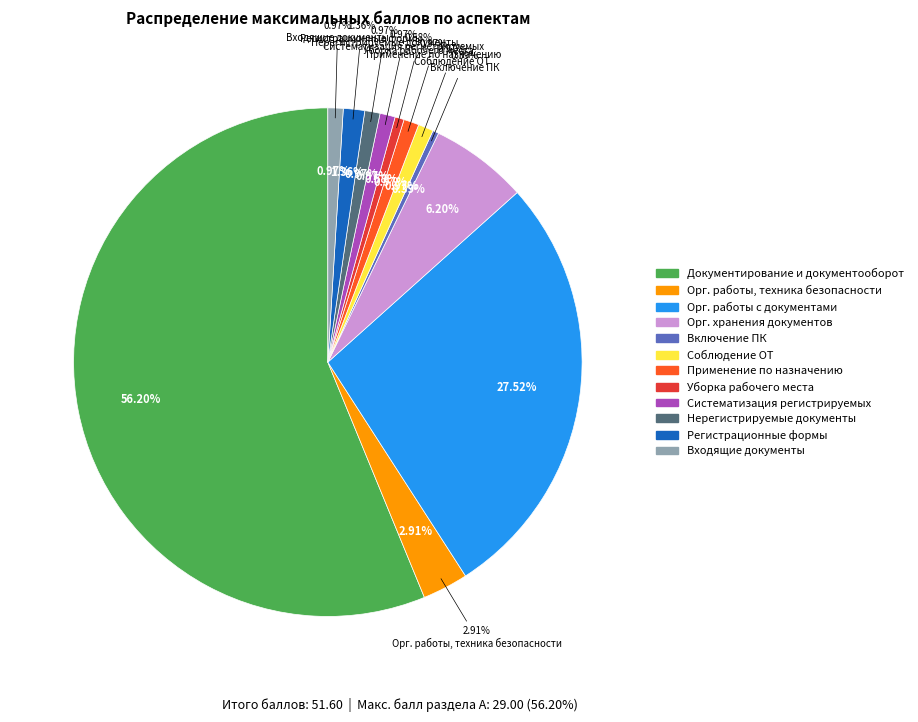

Is it true that Применение в соответствии с назначением is 1% of the pie?

True